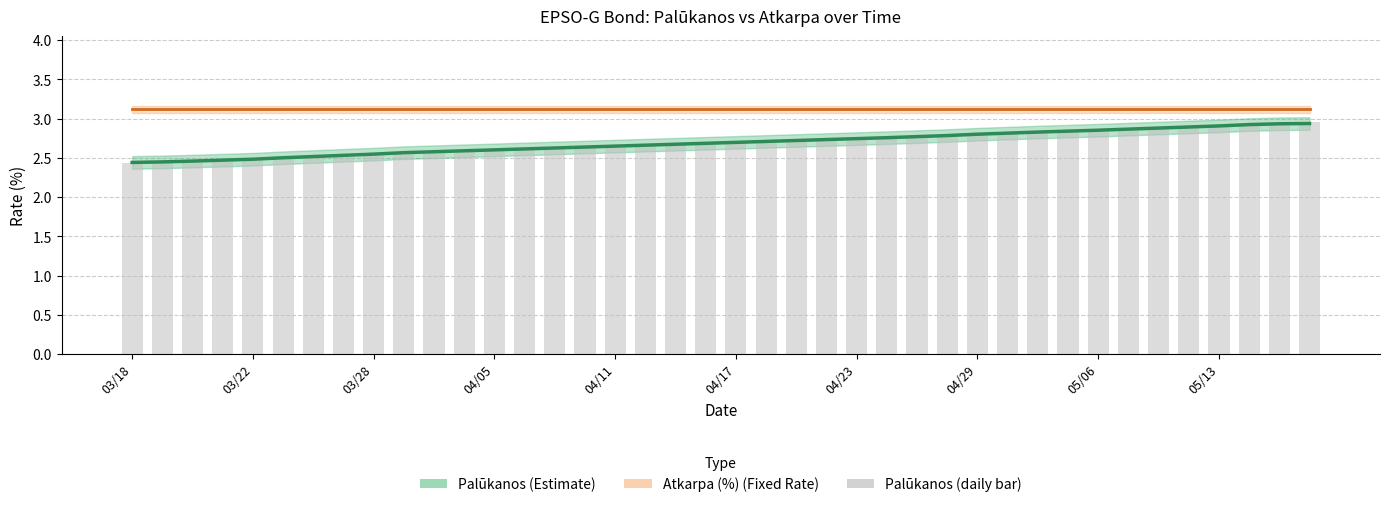

What is the spread (max minus min) of values at 38?

0.2